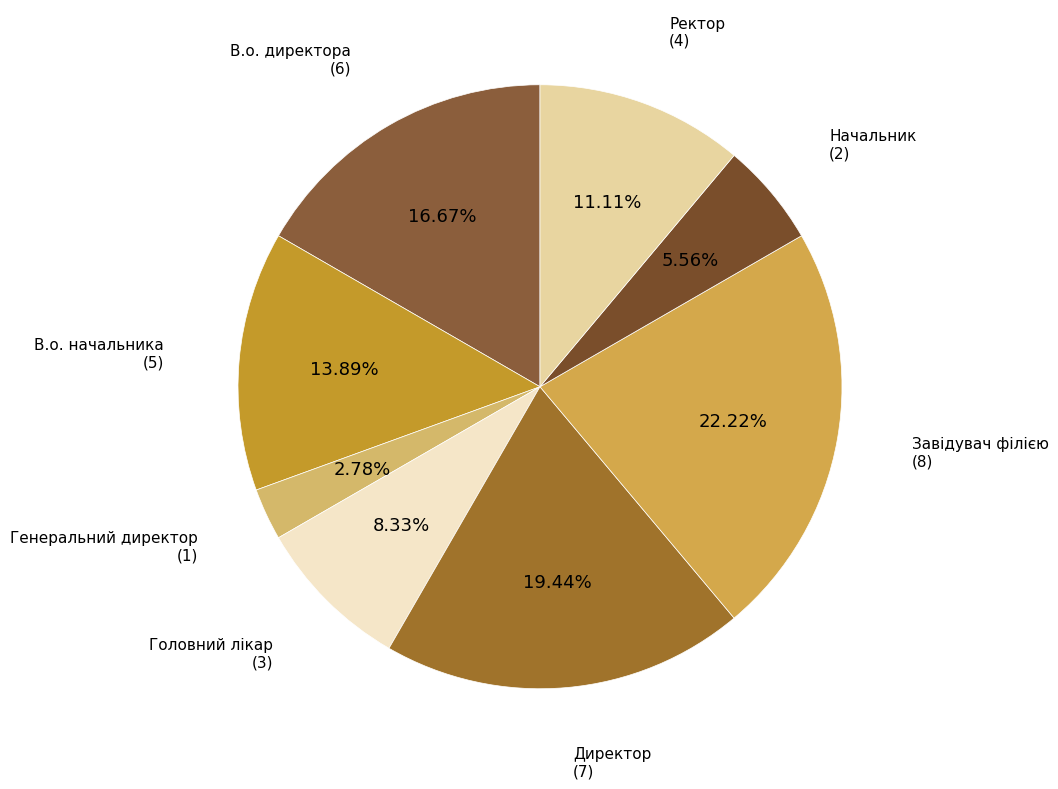

How many segments does this pie chart have?

8